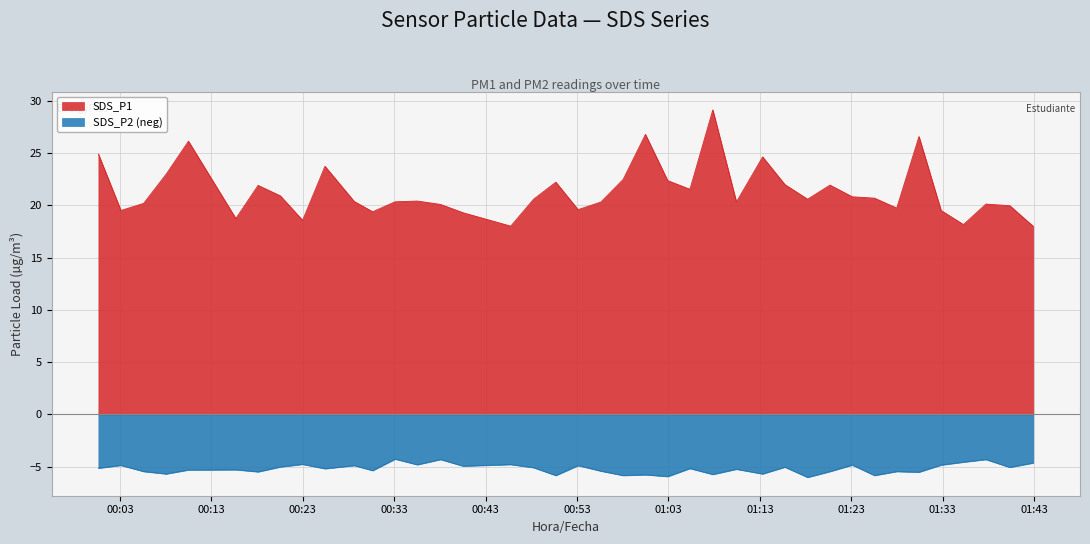

Which series has the largest total across all categories?

SDS_P1